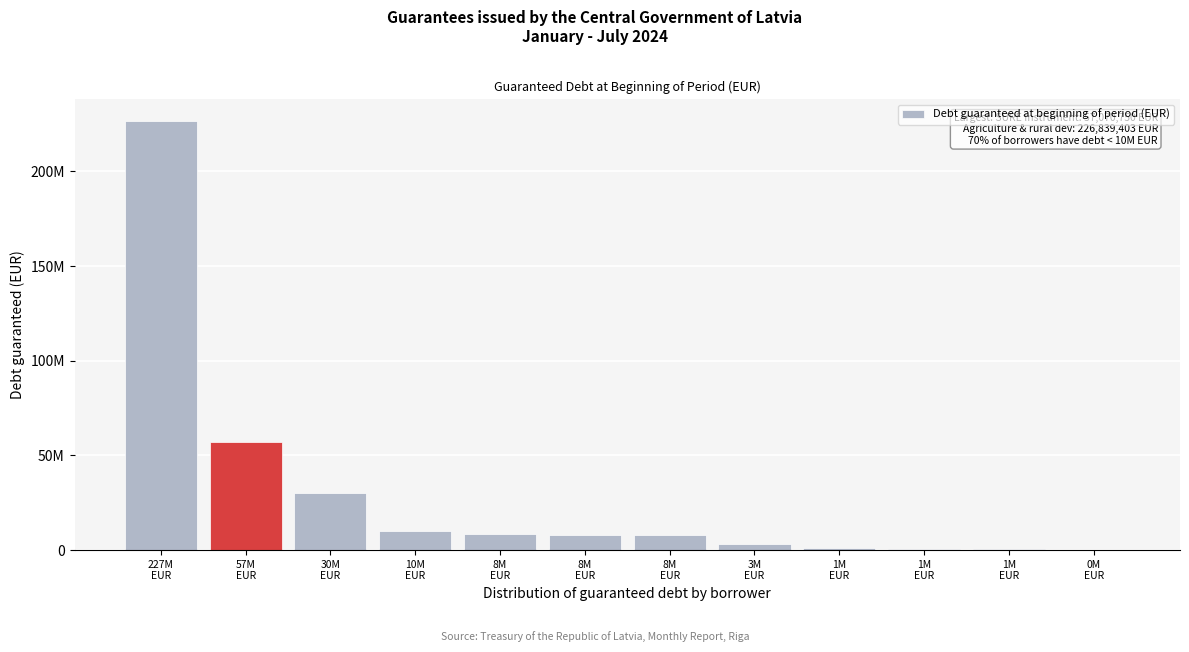

Are the bars horizontal?

No